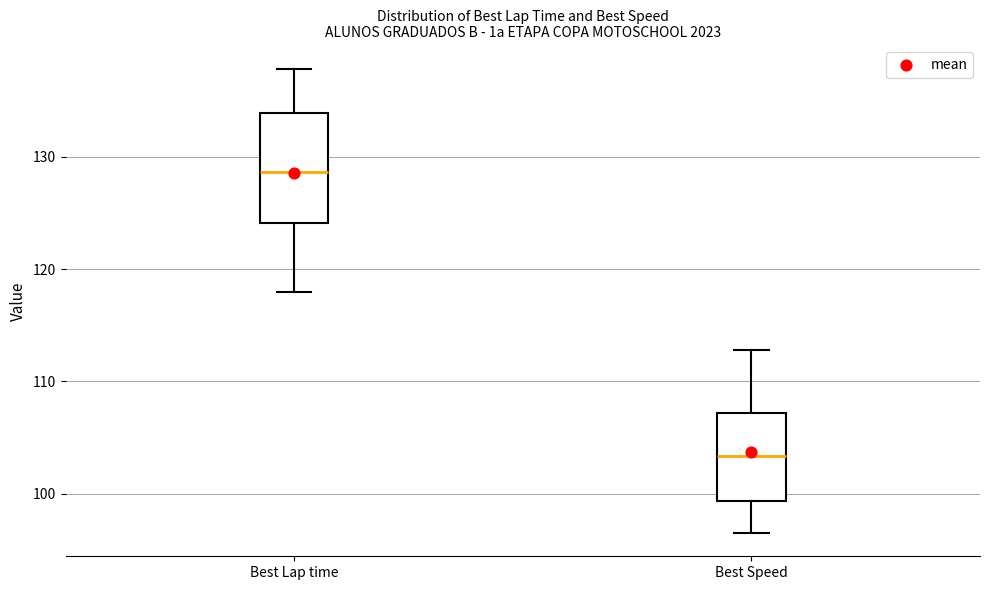

Where does the median line of the box for Best Speed sit on the y-axis? The values are not printed on the chart, so give them approximately, as read against the axis.

103